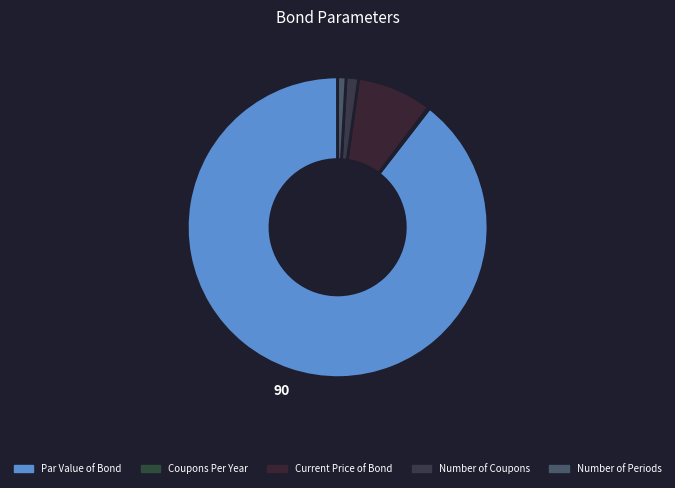

How many segments does this pie chart have?

5